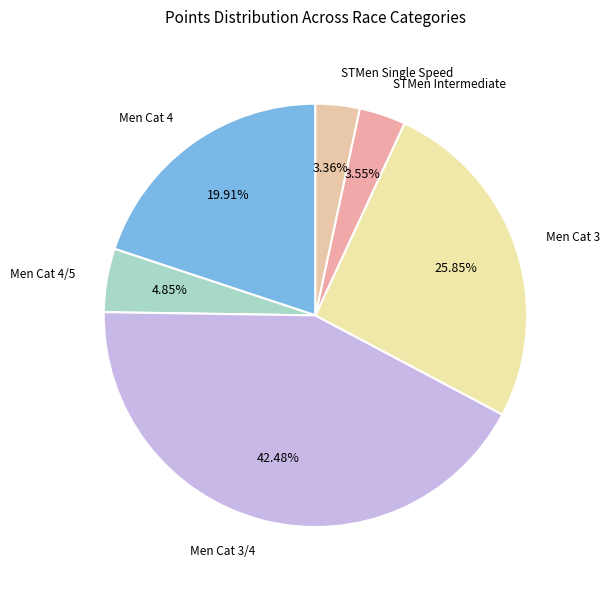

How many segments does this pie chart have?

6